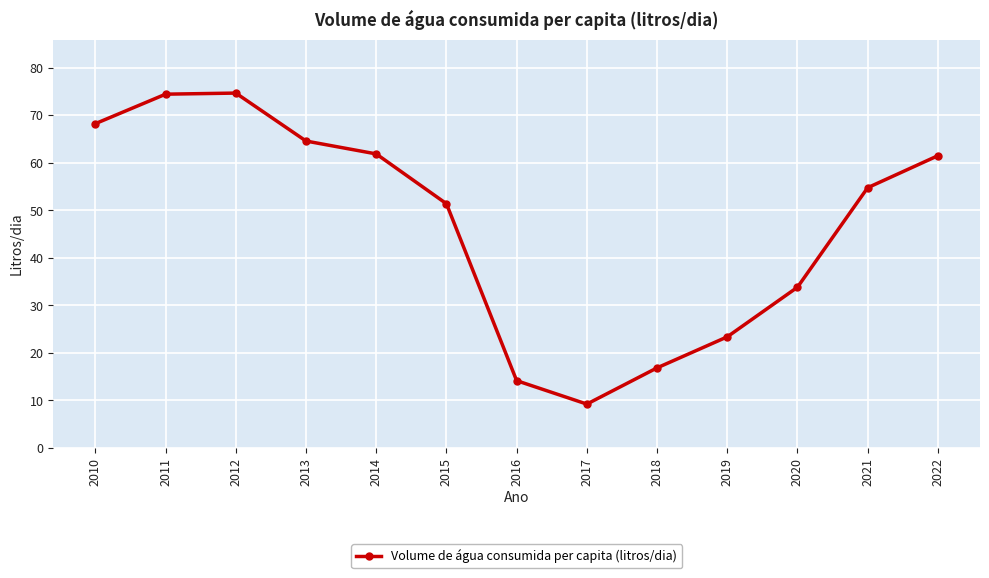

What is the difference between the maximum and minimum values?

65.4